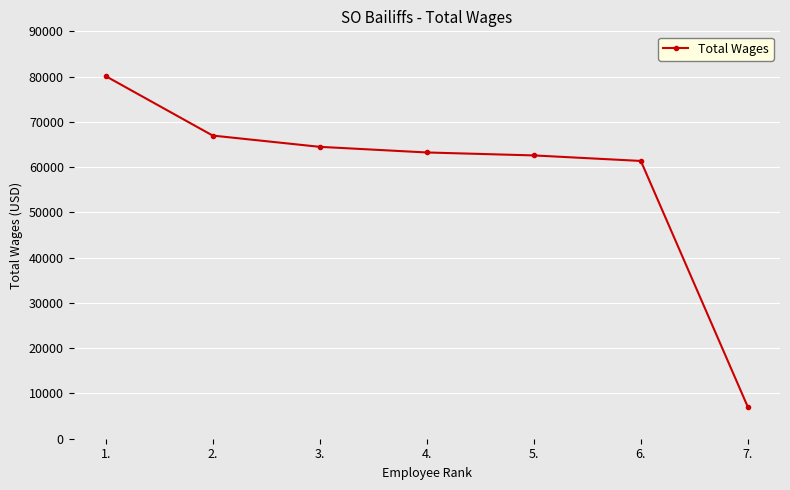

What is the label of the 2nd point from the left?

2.